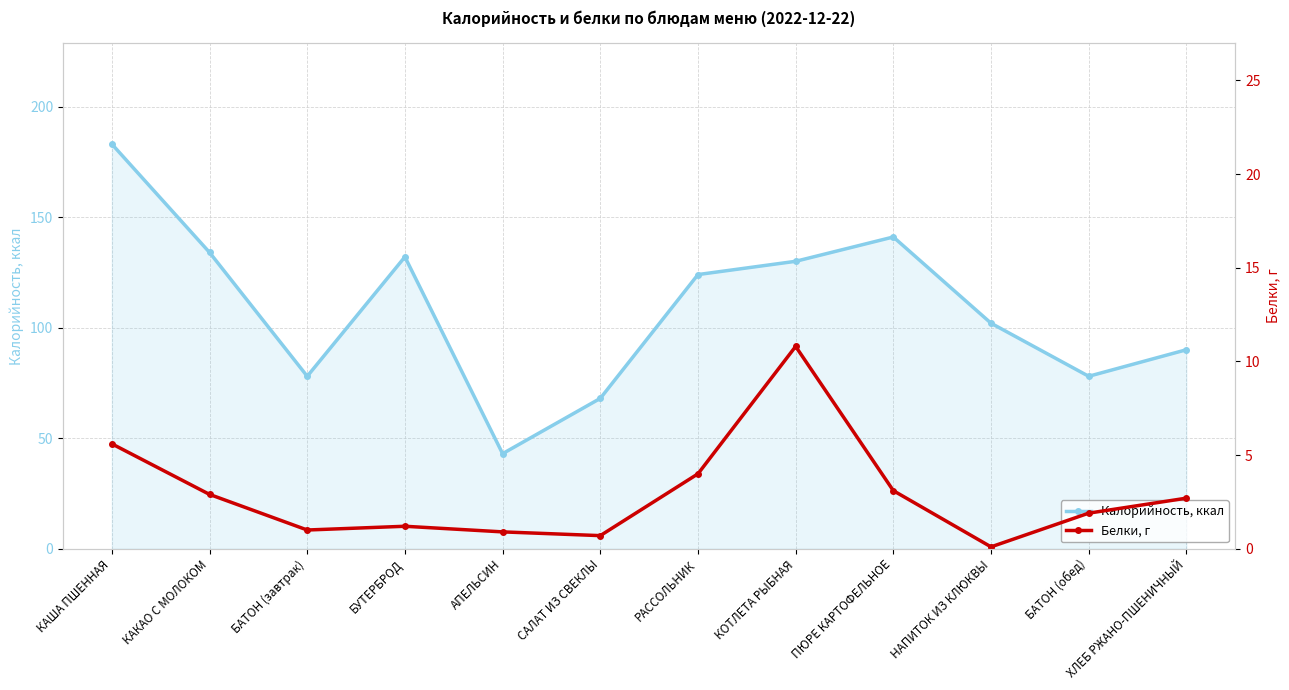

Which series has the largest total across all categories?

Калорийность, ккал